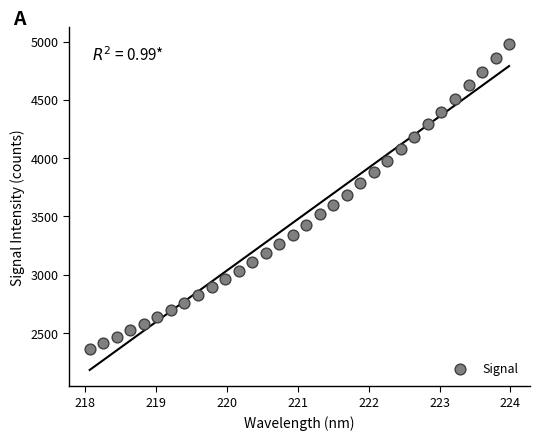

What is the range of Y values (max minus min)?

2621.6